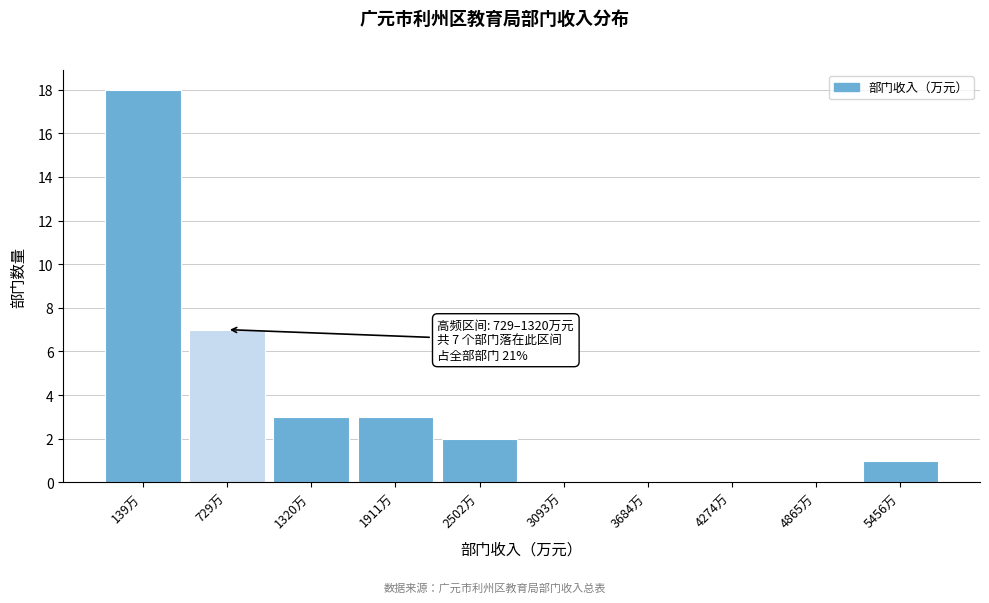

Reading right to left, what are all the values shown in this chart?

5456万=1	4865万=0	4274万=0	3684万=0	3093万=0	2502万=2	1911万=3	1320万=3	729万=7	139万=18